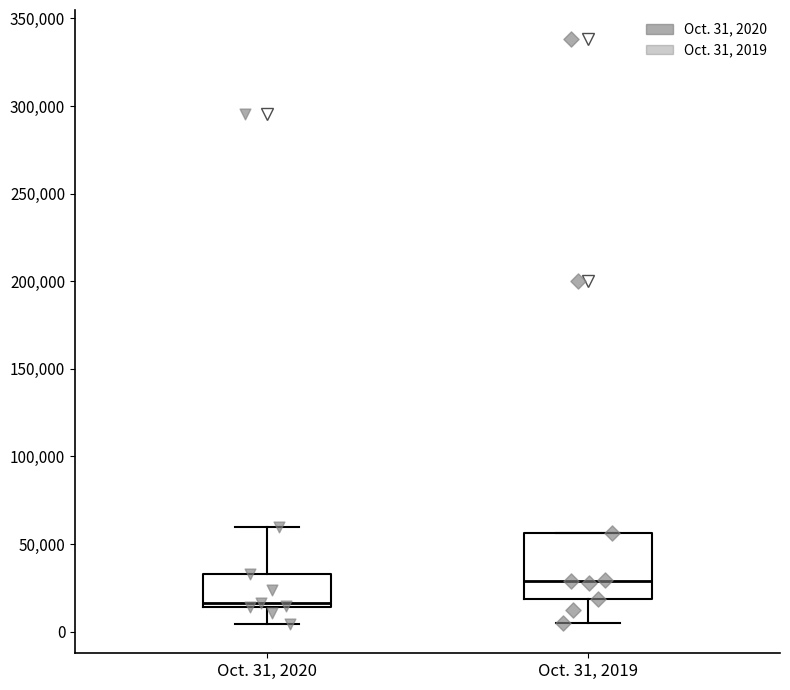

Where is the upper edge of the box for Oct. 31, 2020 on the y-axis? The values are not printed on the chart, so give them approximately, as read against the axis.

35000